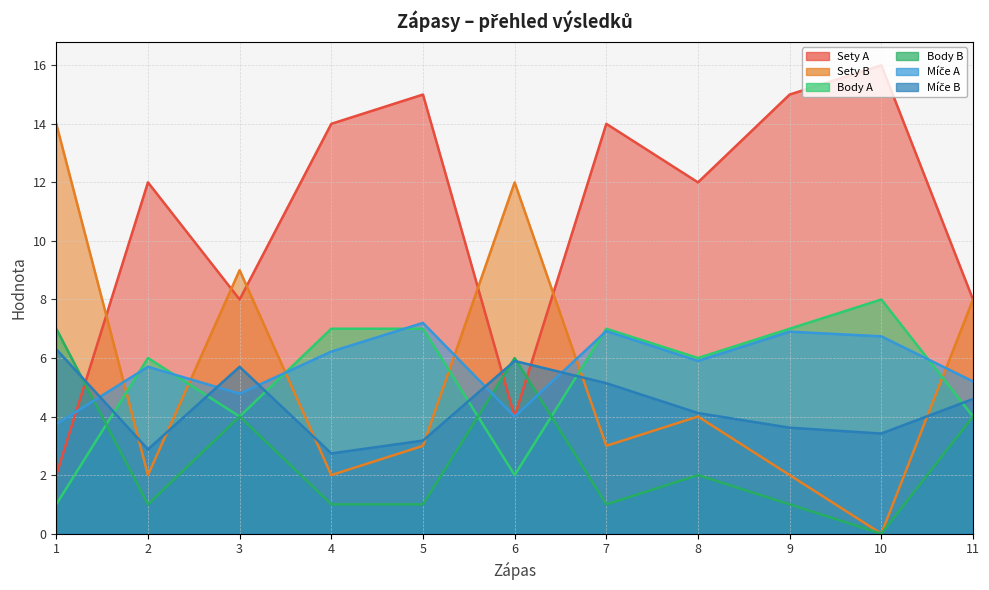

Read the Sety A value at 3.

8.0